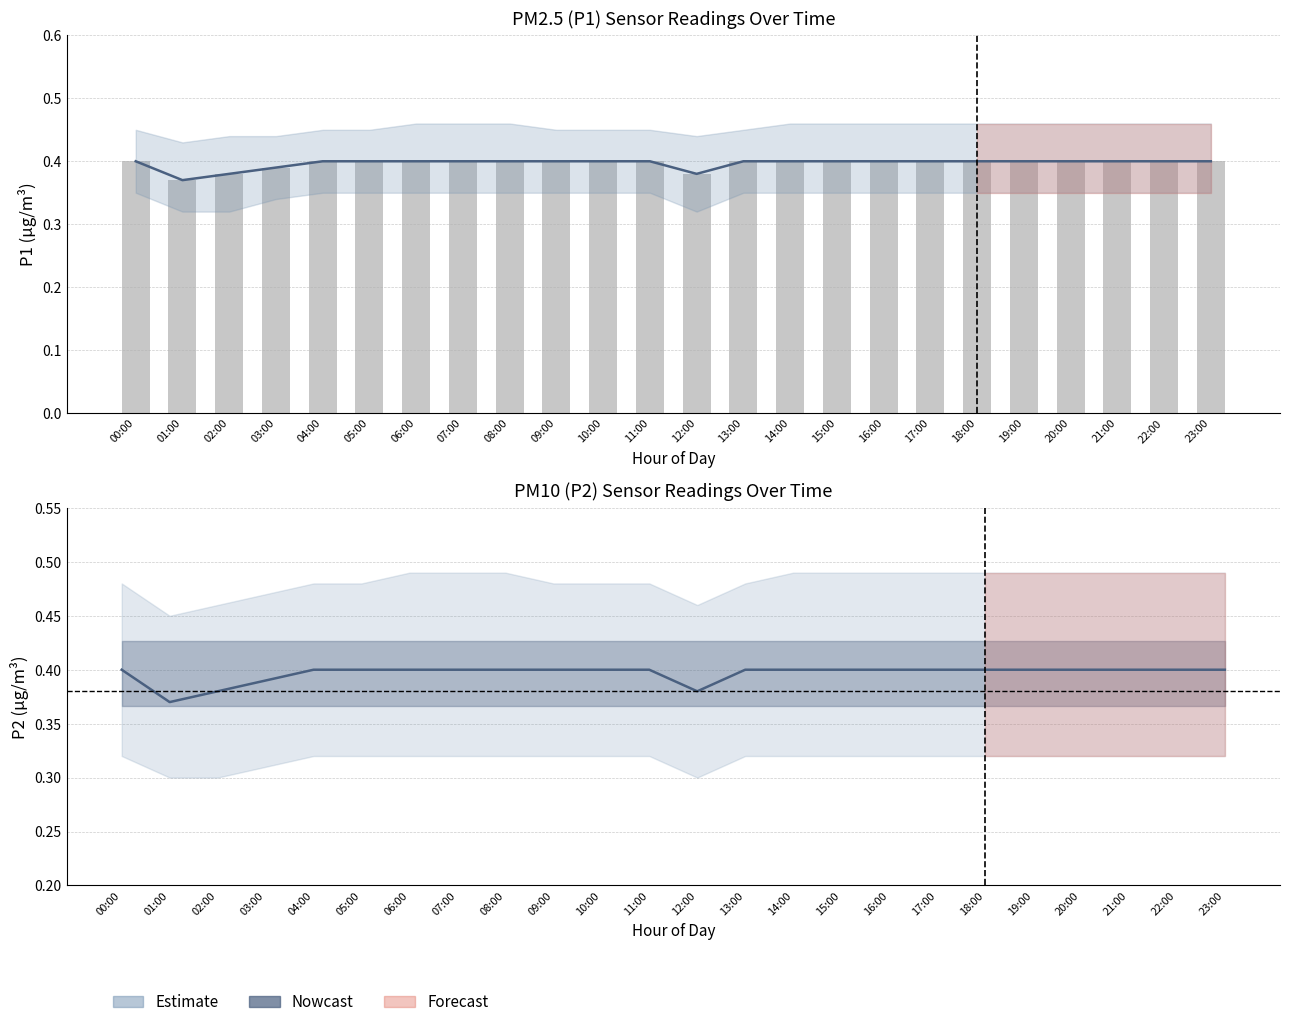

Which has a higher value, 17:00 or 10:00?

17:00